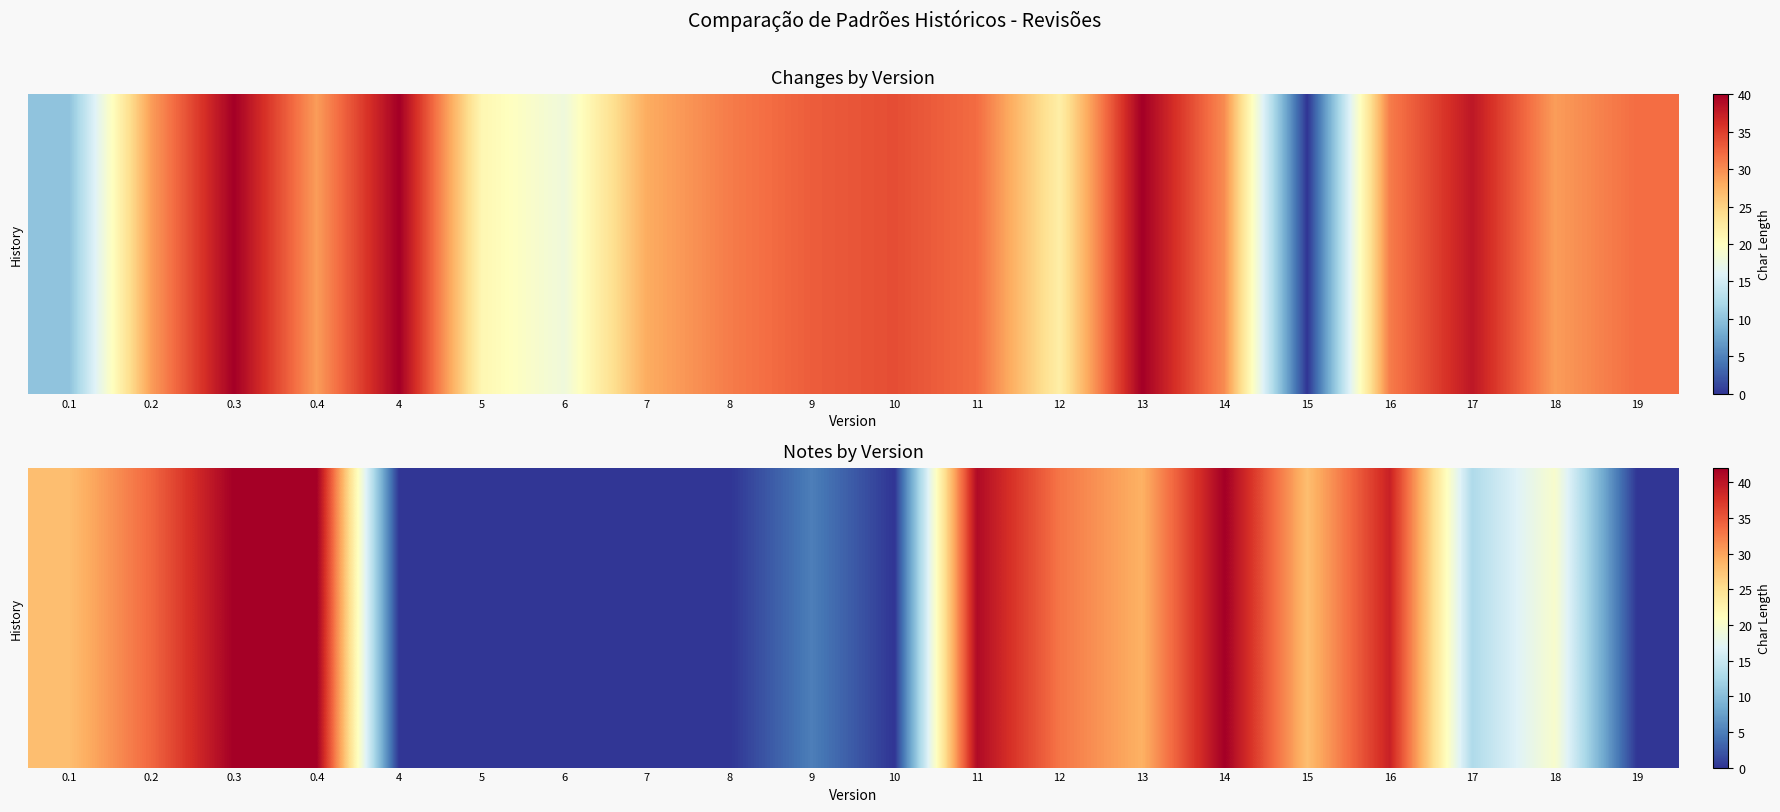

Reading left to right, extract all data points from this chart.

28	34	42	42	0	0	0	0	0	5	0	41	33	29	42	28	39	13	20	0